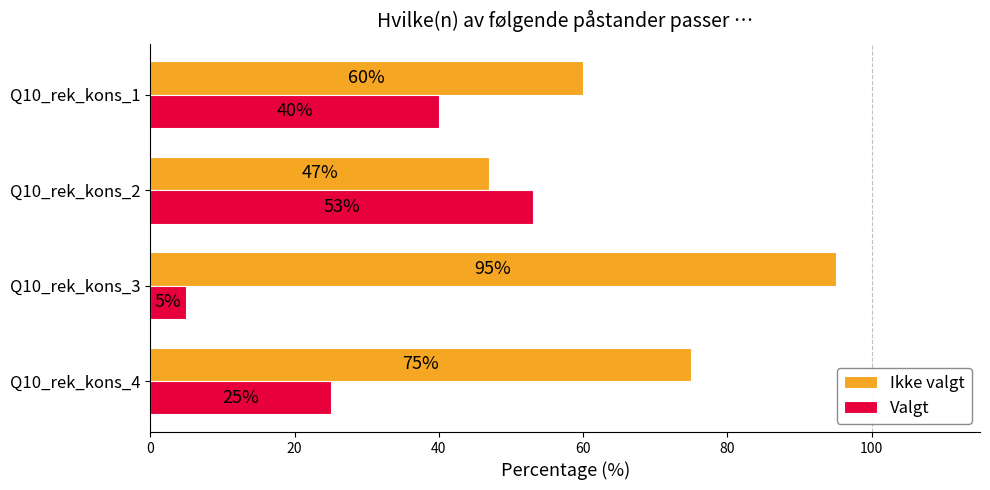

Rank the series by their average value, from lowest to highest.

Valgt, Ikke valgt